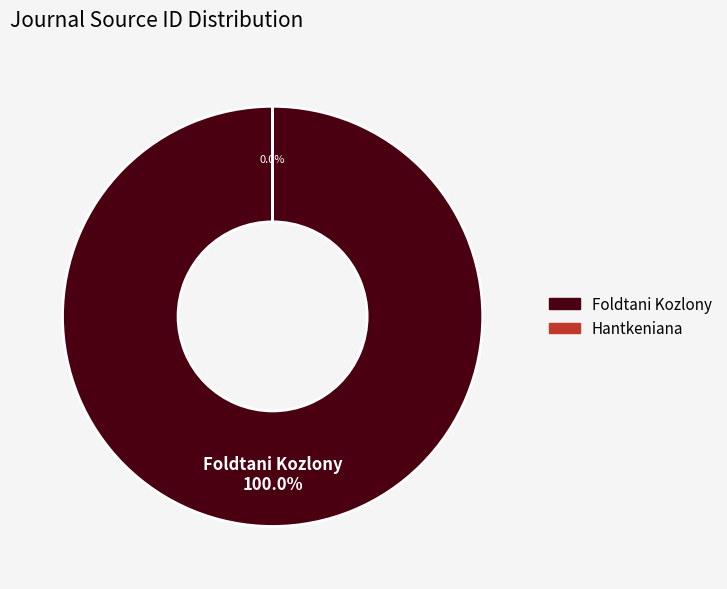

To the nearest percent, what is the combined percentage of Foldtani Kozlony and Hantkeniana?

100%